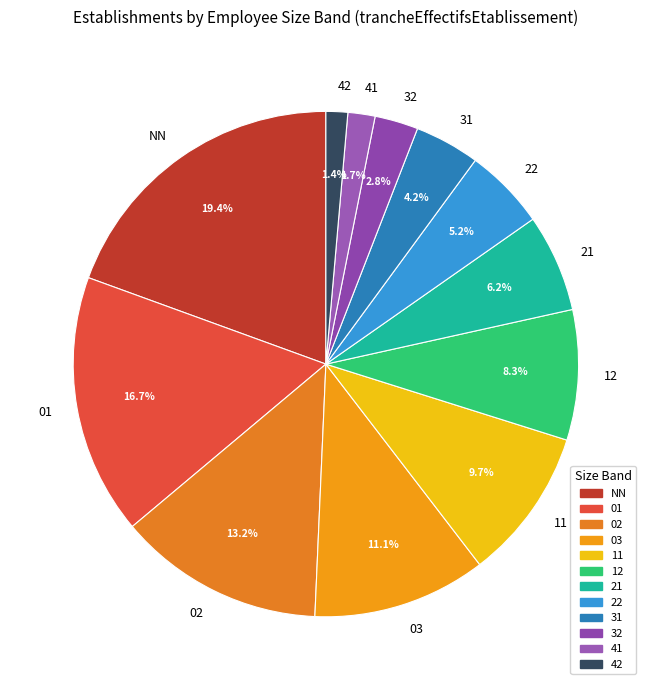

Which category has the biggest portion of the pie?

NN